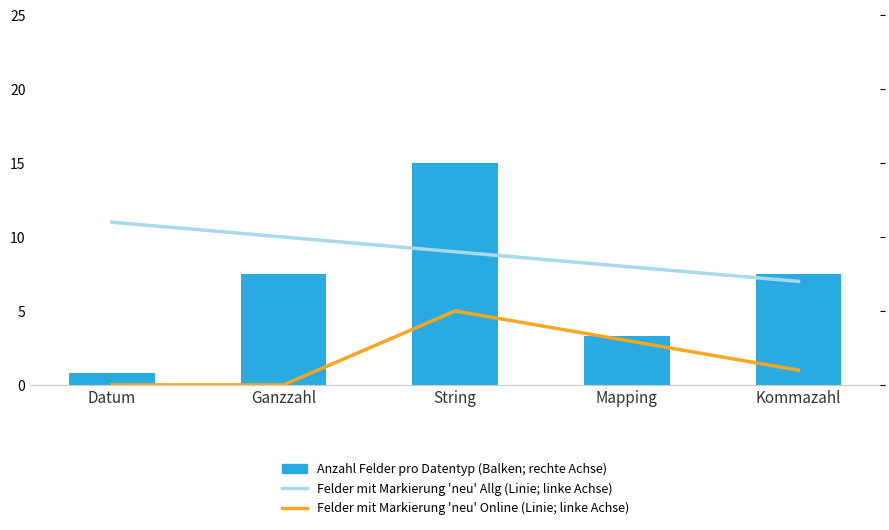

Rank the series at Mapping from lowest to highest value.

Felder mit 'neu' Online (Linie; linke Achse), Anzahl Felder pro Datentyp (Balken; rechte Achse), Felder mit 'neu' Allg (Linie; linke Achse)